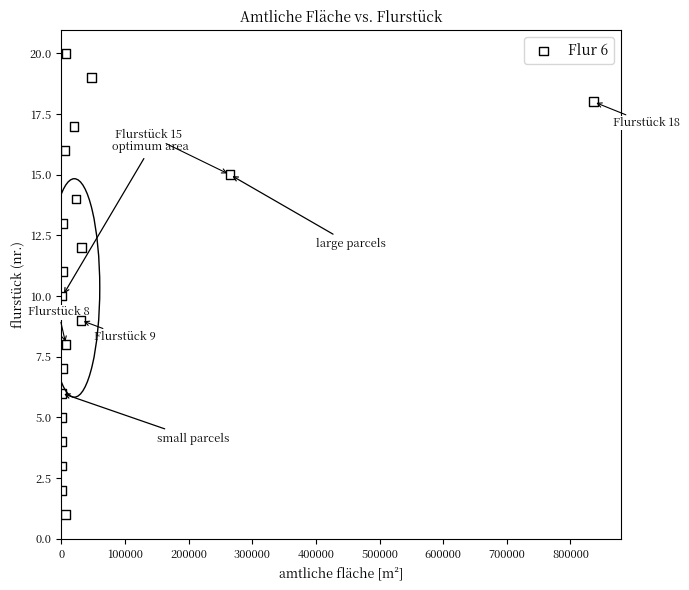

What is the range of X values (max minus min)?

836099